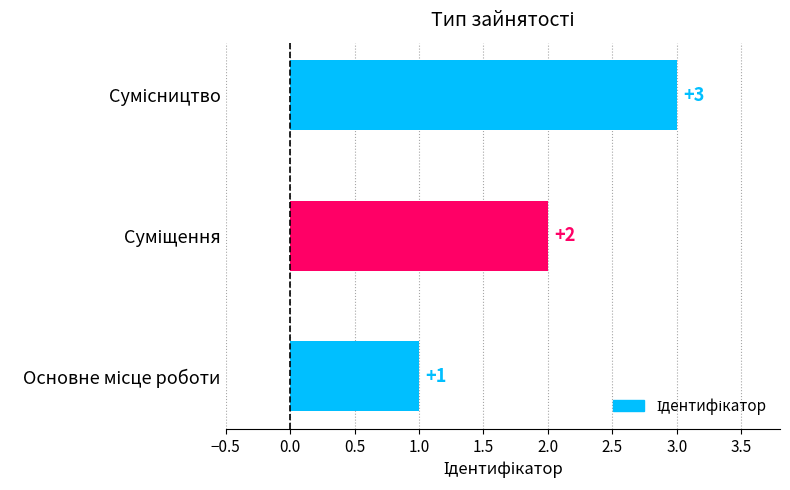

What is the sum of all values?

6